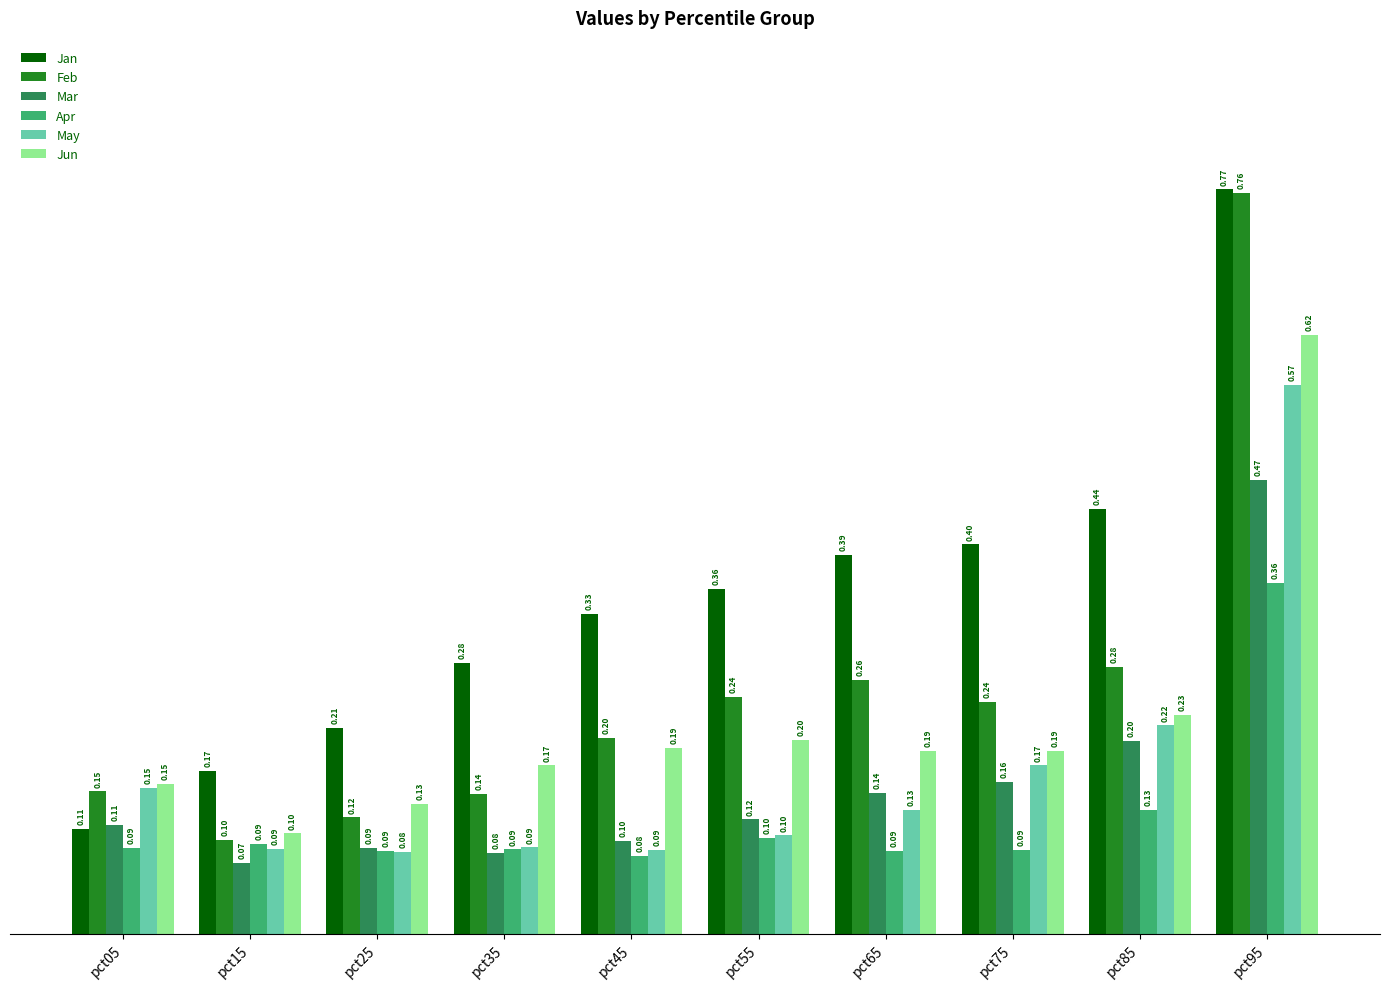

Count the number of categories in the chart.

10